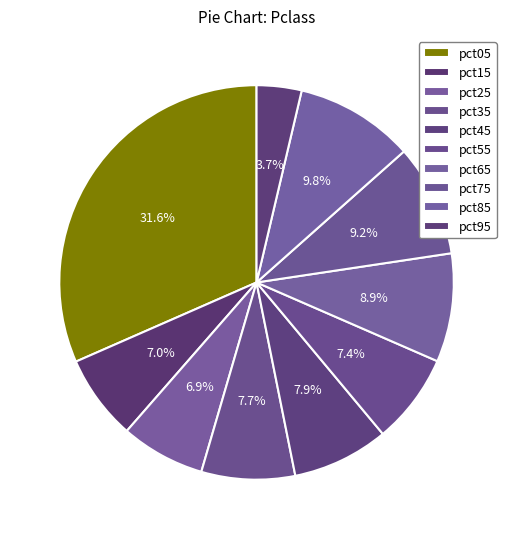

Between pct15 and pct45, which is larger?

pct45